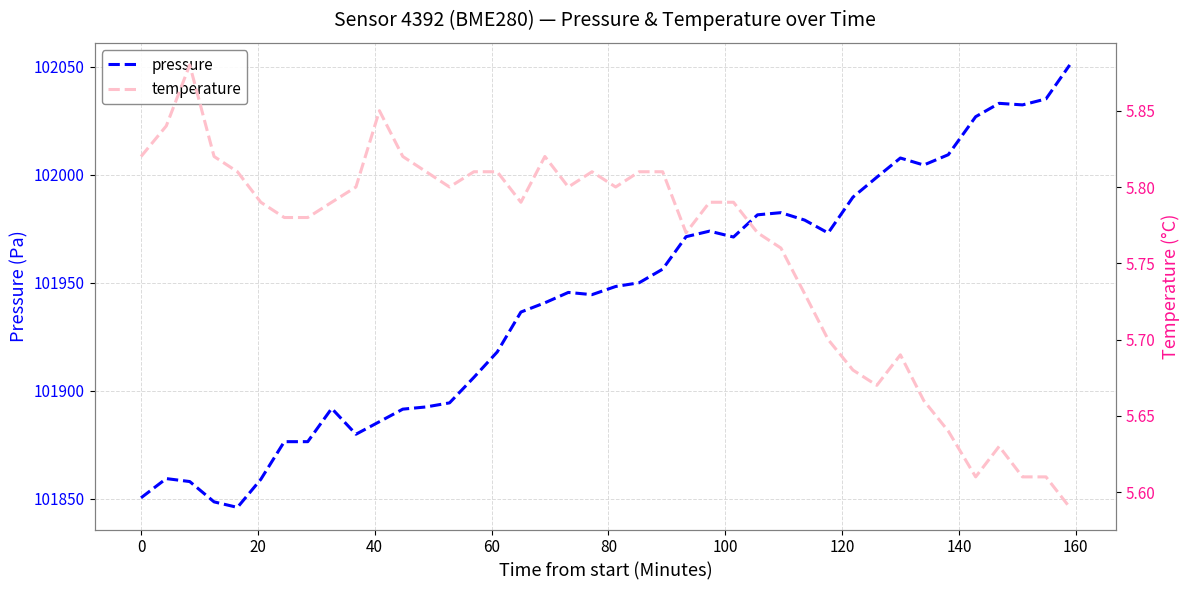

What is the minimum value for pressure?

101846.0